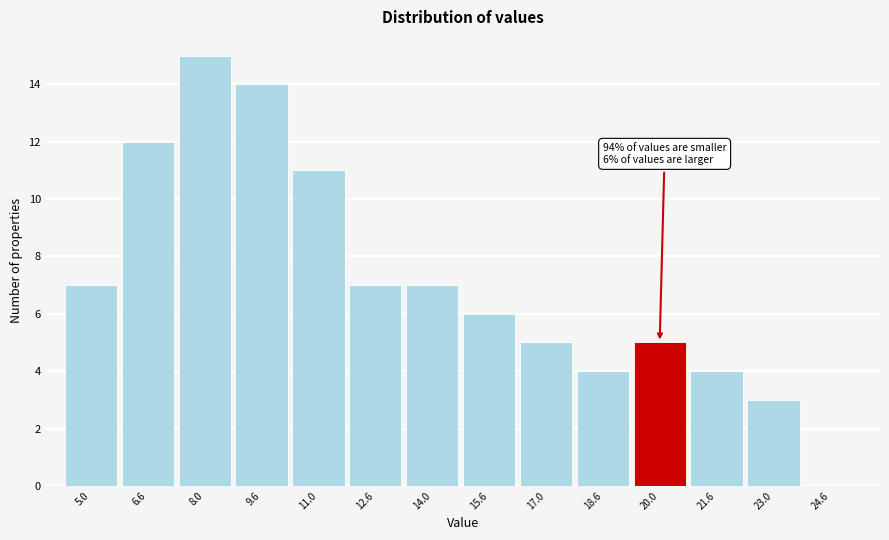

Reading right to left, transcribe all the data shown in this chart.

24.6=0	23.0=3	21.6=4	20.0=5	18.6=4	17.0=5	15.6=6	14.0=7	12.6=7	11.0=11	9.6=14	8.0=15	6.6=12	5.0=7